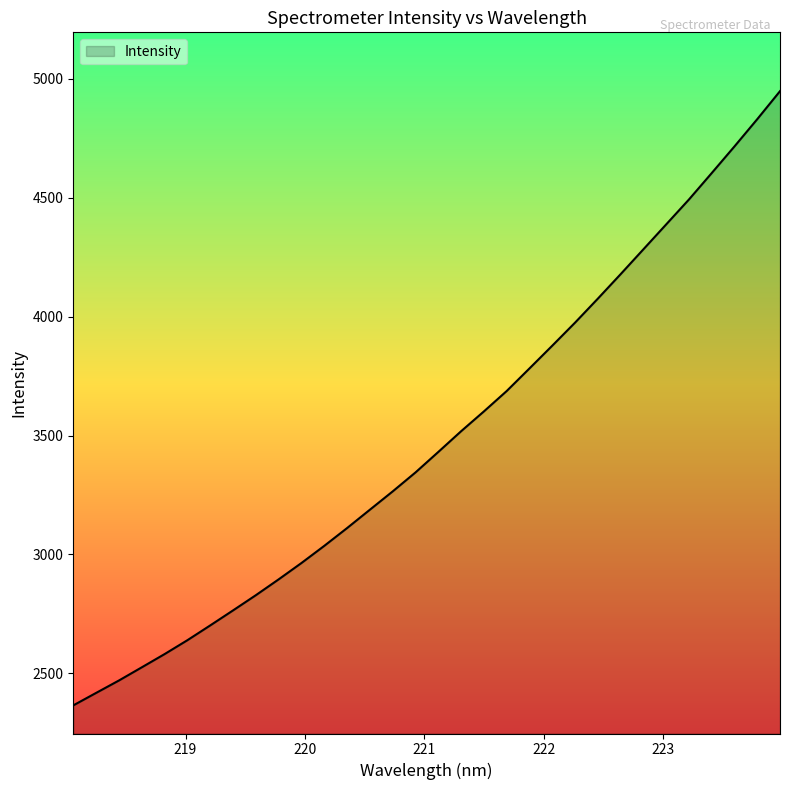

What is the minimum value shown in the chart?

2365.4